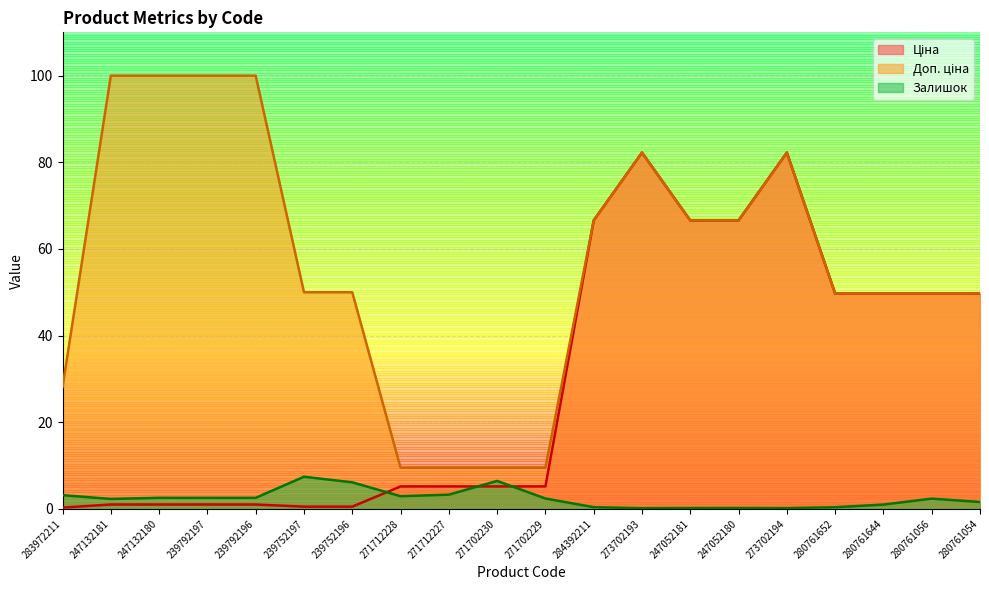

What is the label of the 17th point from the left?

280761652